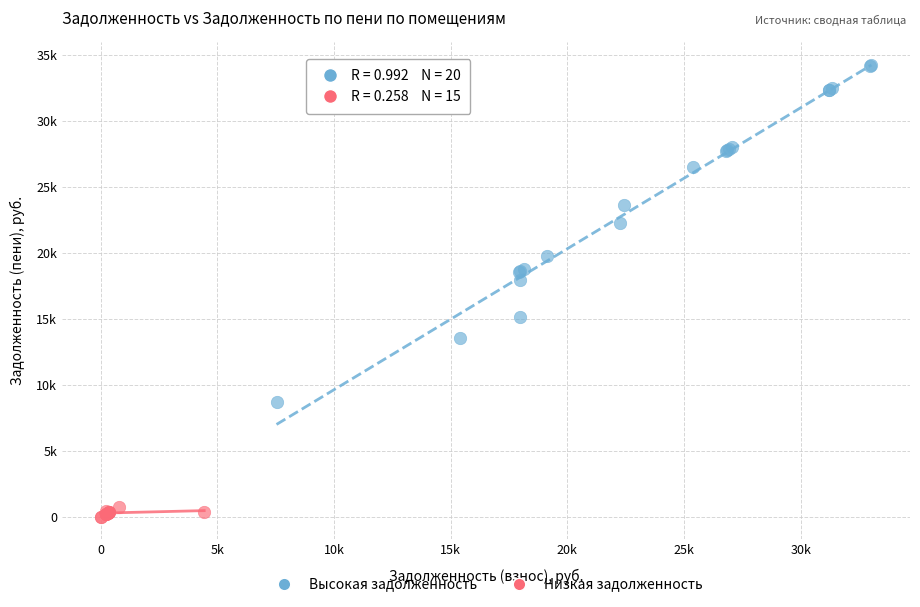

What are all the series names shown in the legend?

Высокая задолженность, Низкая задолженность